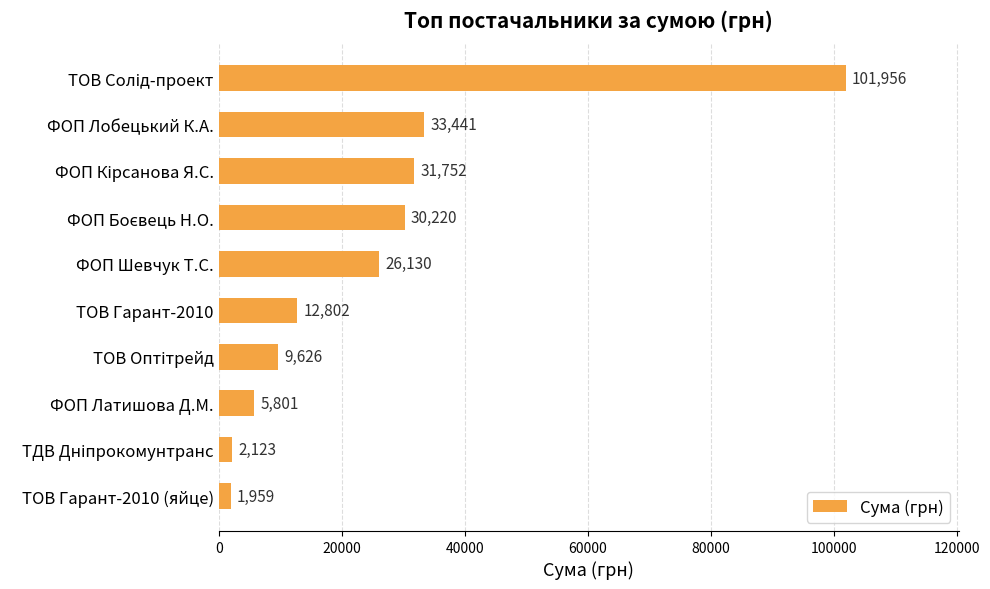

Is it true that the value at ТОВ Гарант-2010 is 12802.0?

True